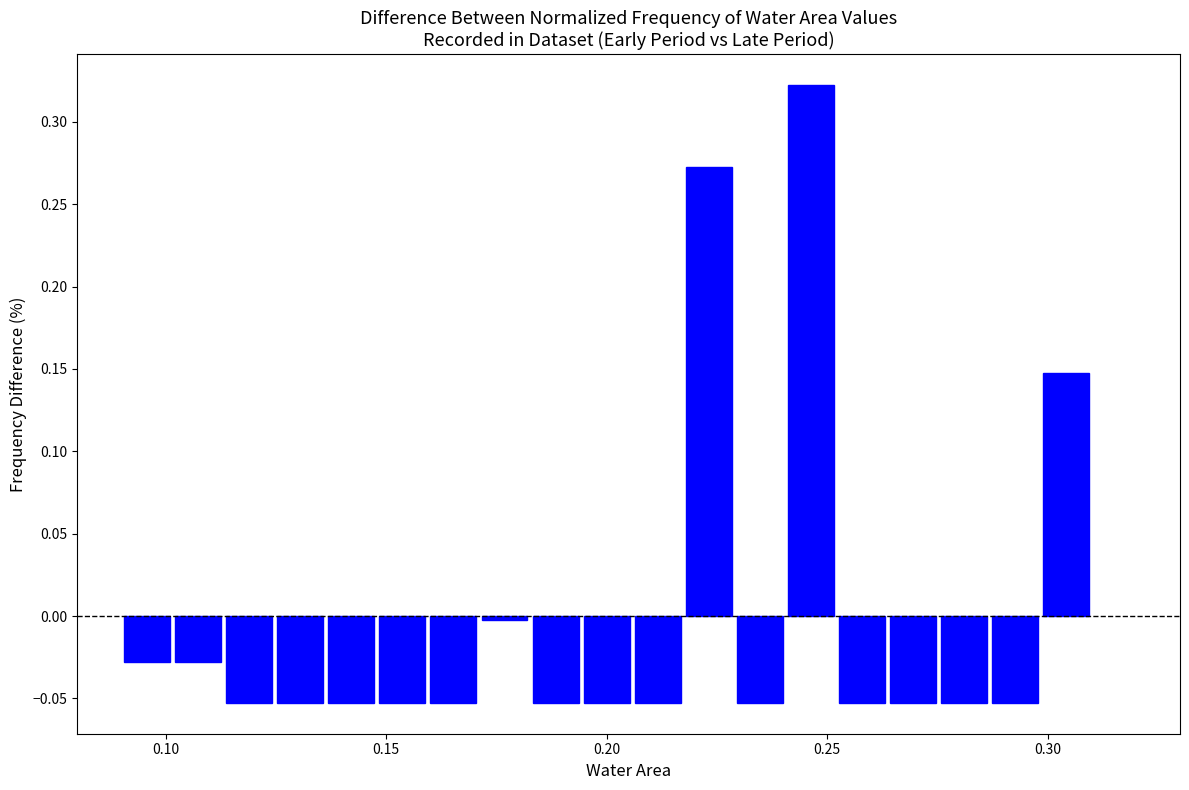

Around what value on the x-axis is the tallest bar? Give the approximate position of its centre, as read against the axis.

0.245